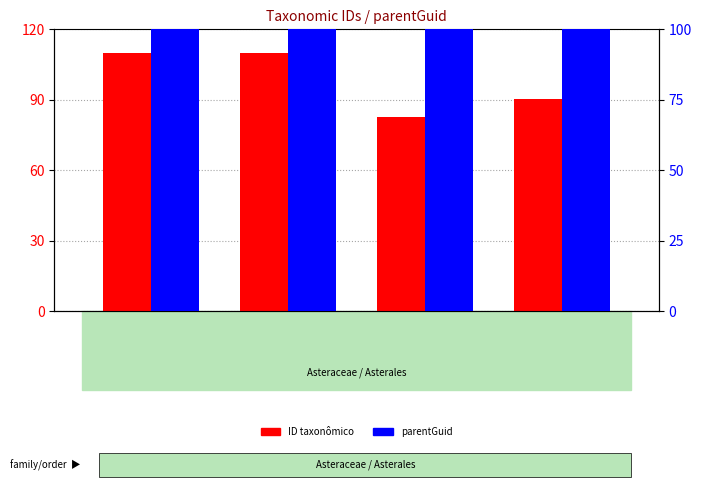

What is the minimum value shown in the chart?

82.7